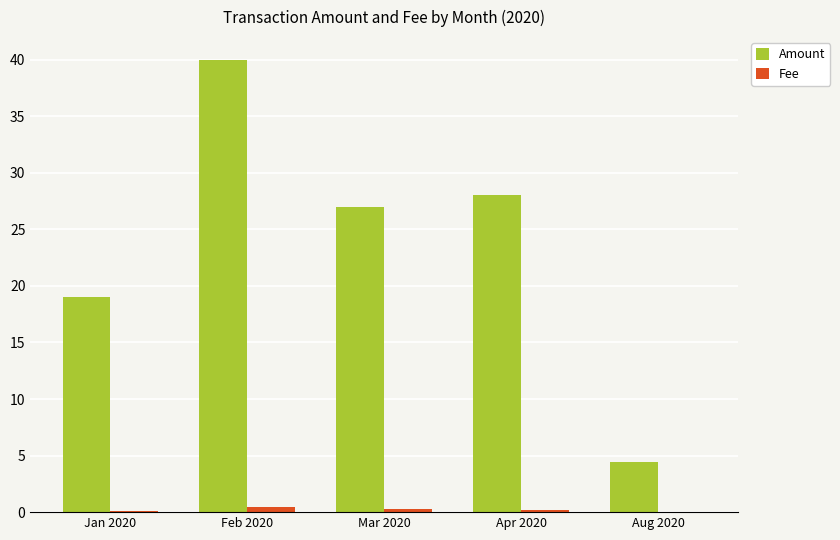

What is the maximum value for Amount?

40.0